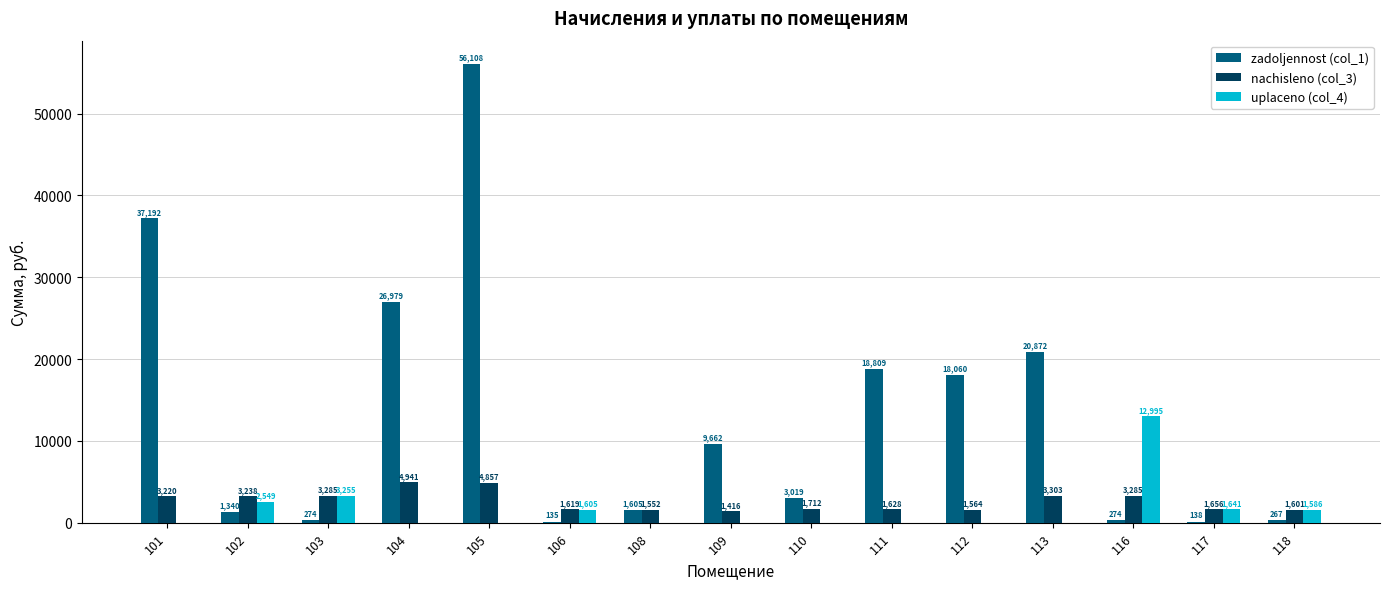

Which series has the largest total across all categories?

zadoljennost (col_1)